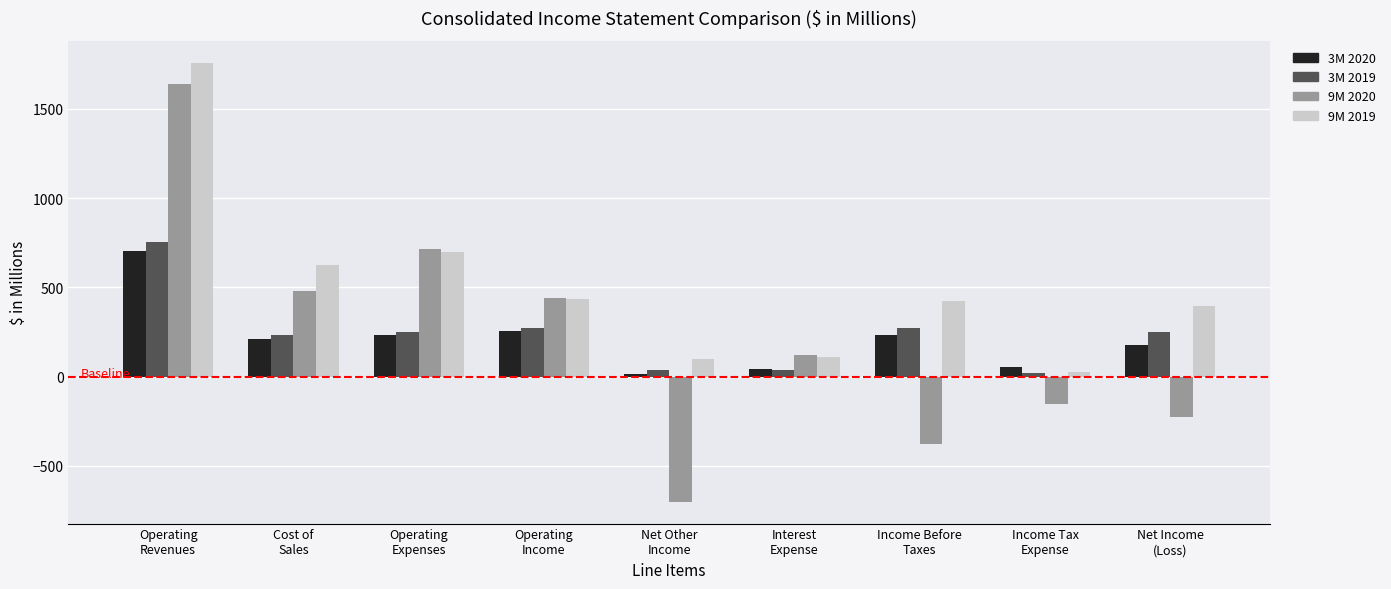

At which label does 3M 2019 reach its peak?

Operating
Revenues